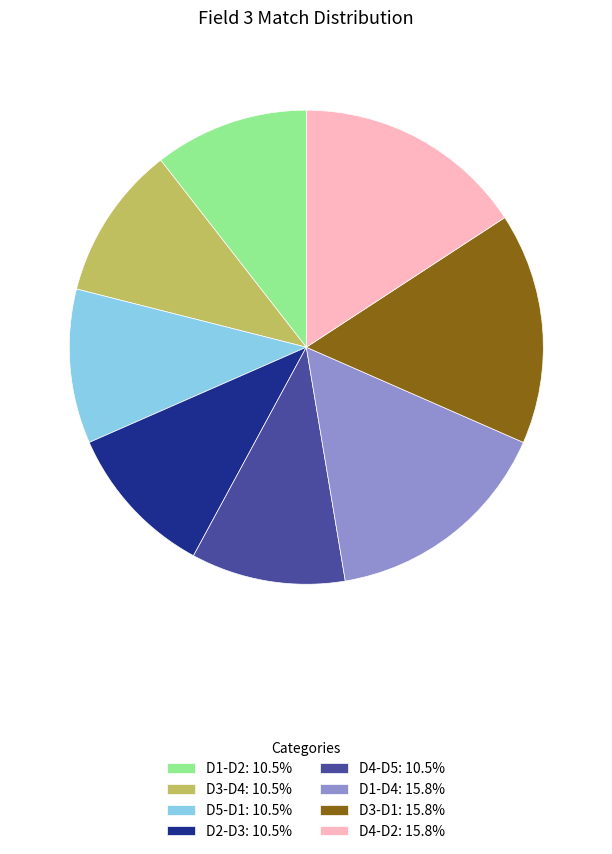

Does any single category account for the majority?

No